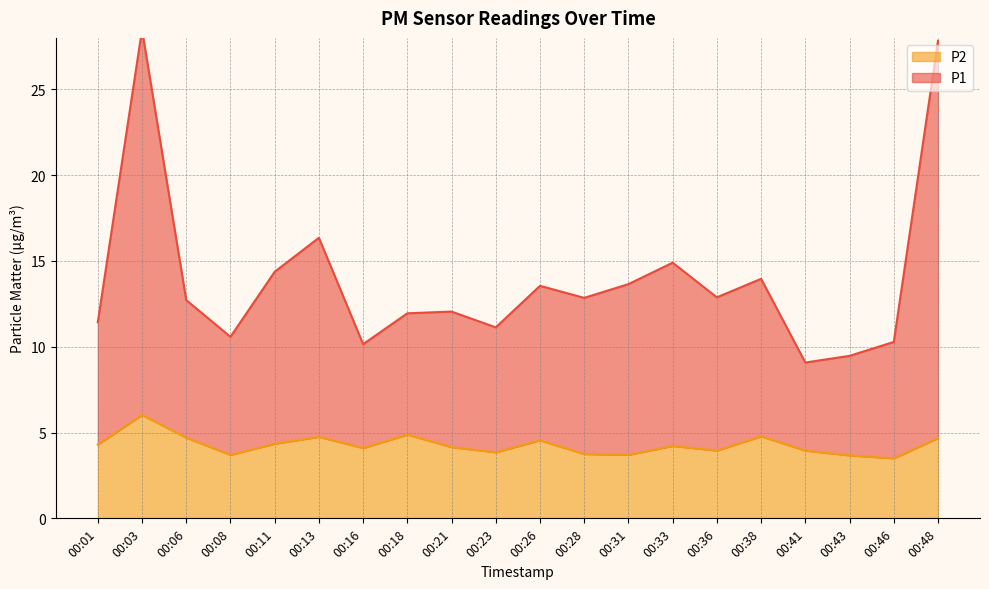

How many lines are shown in the chart?

2